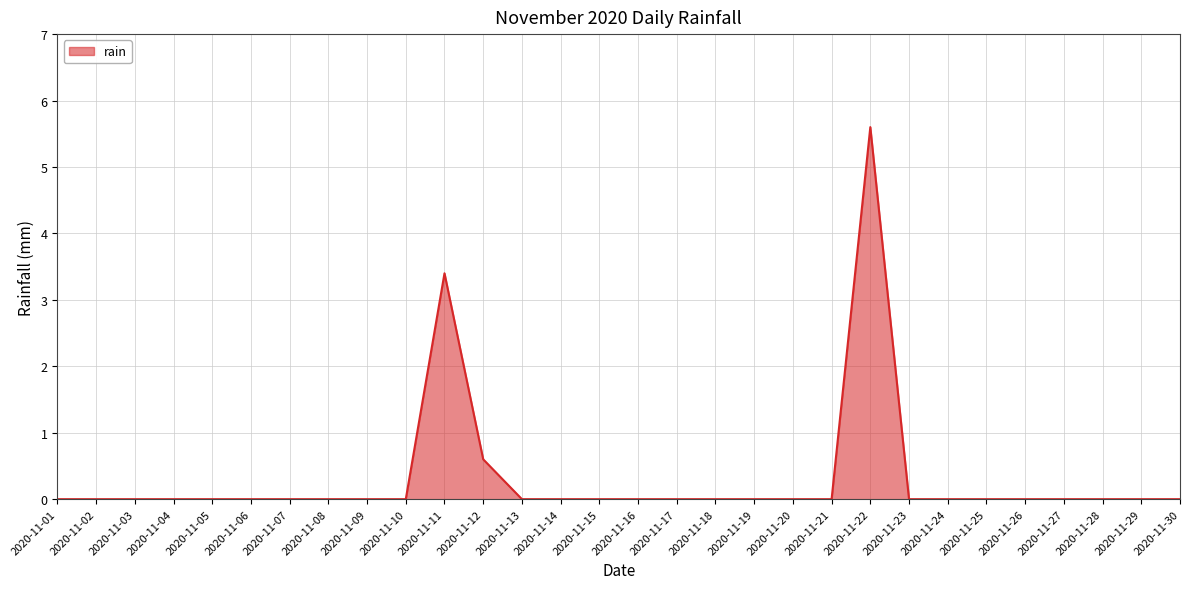

What is the difference between the maximum and minimum values?

5.6